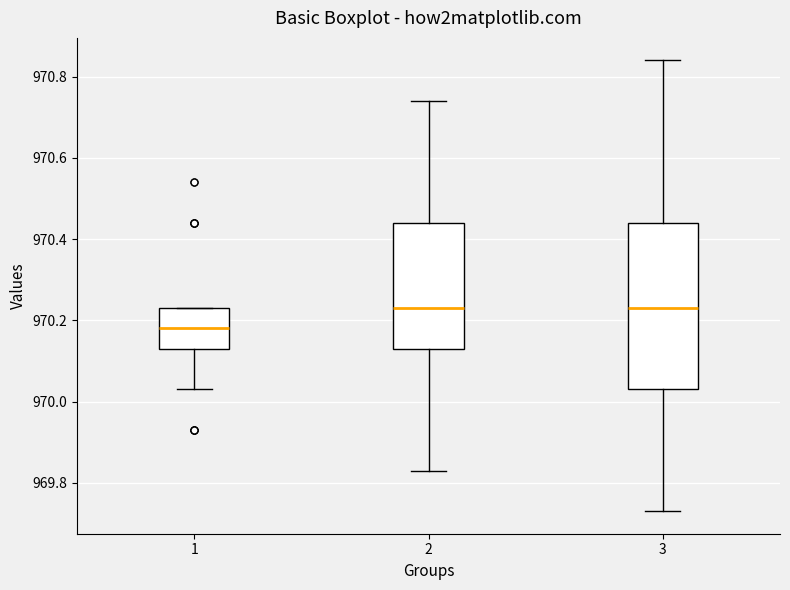

Reading left to right, read every box against the y-axis: the position of its median line, the range the box covers, and the ends of its whiskers. The values are not printed on the chart, so give them approximately, as read against the axis.

1: median 970.18, box 970.14 to 970.24, whiskers 970.04 to 970.24
2: median 970.24, box 970.14 to 970.44, whiskers 969.84 to 970.74
3: median 970.24, box 970.04 to 970.44, whiskers 969.74 to 970.84